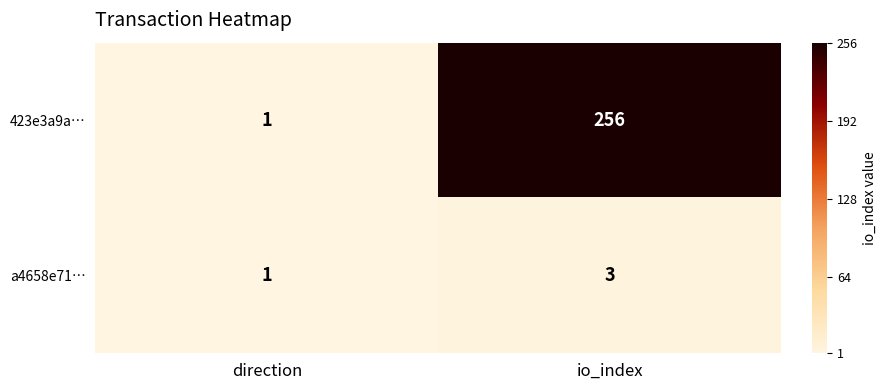

Rank the categories by 423e3a9a… value from lowest to highest.

direction, io_index